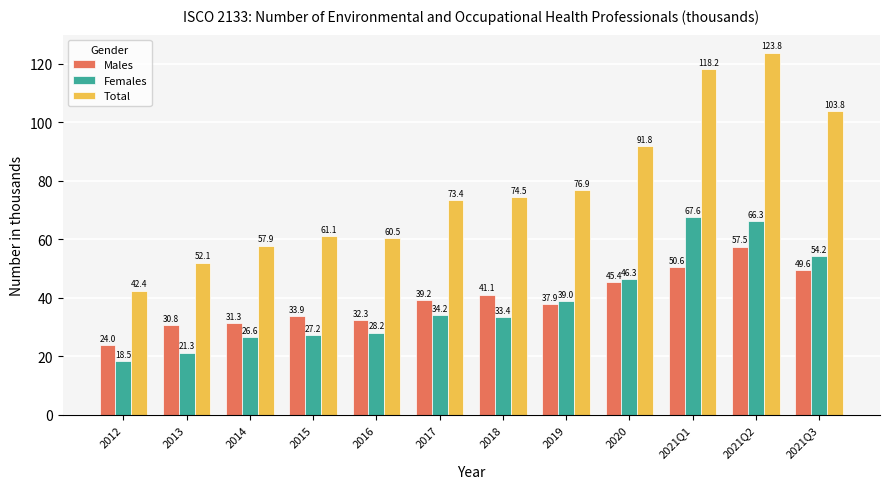

Reading left to right, list all the values displayed in this chart.

Males: 2012=24.0	2013=30.8	2014=31.3	2015=33.9	2016=32.3	2017=39.2	2018=41.1	2019=37.9	2020=45.4	2021Q1=50.6	2021Q2=57.5	2021Q3=49.6
Females: 2012=18.5	2013=21.3	2014=26.6	2015=27.2	2016=28.2	2017=34.2	2018=33.4	2019=39.0	2020=46.3	2021Q1=67.6	2021Q2=66.3	2021Q3=54.2
Total: 2012=42.4	2013=52.1	2014=57.9	2015=61.1	2016=60.5	2017=73.4	2018=74.5	2019=76.9	2020=91.8	2021Q1=118.2	2021Q2=123.8	2021Q3=103.8